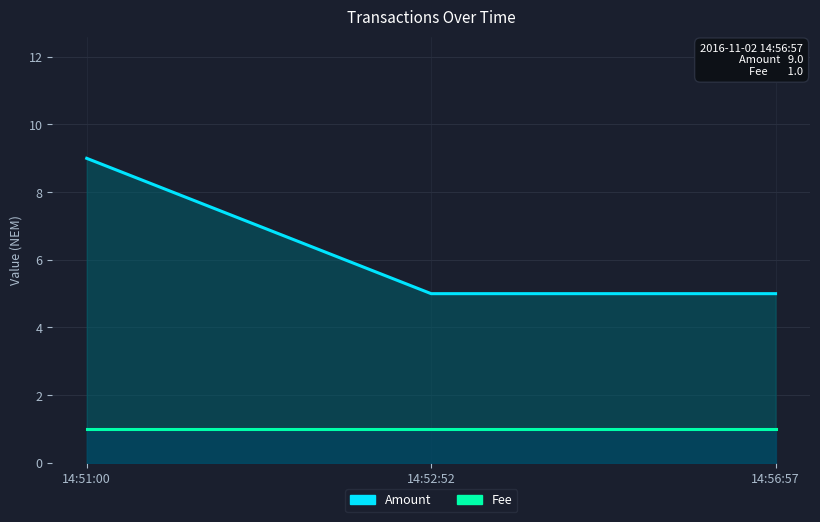

Reading left to right, list all the values displayed in this chart.

Amount: 14:51:00=9	14:52:52=5	14:56:57=5
Fee: 14:51:00=1	14:52:52=1	14:56:57=1